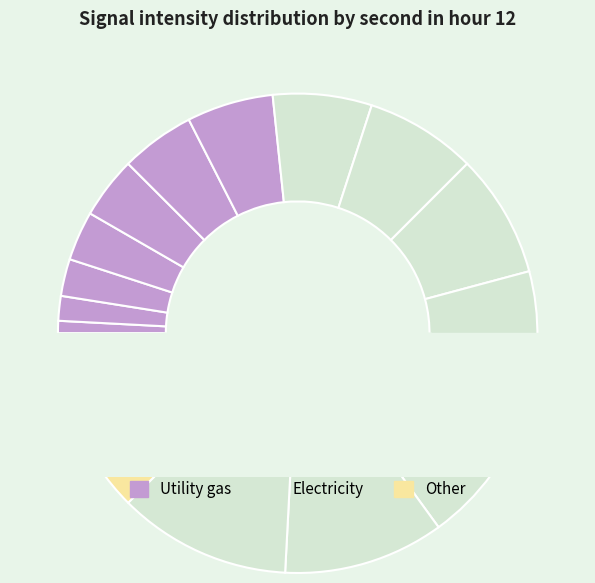

How many slices are in this pie chart?

16